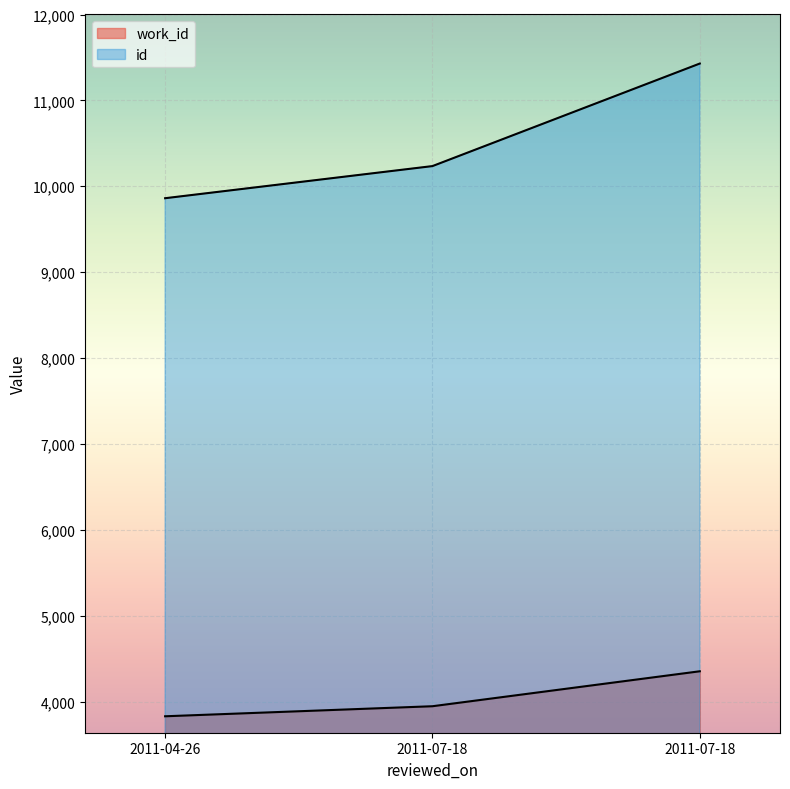

True or false: work_id has a value of 5157 at 2011-07-18.

False